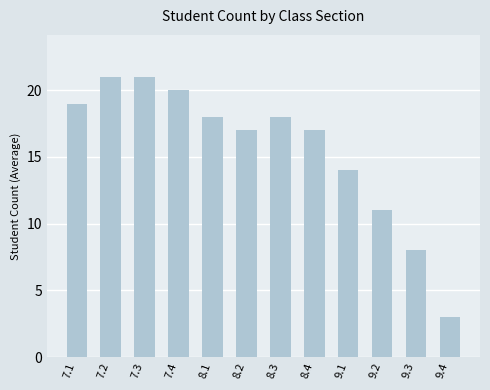

True or false: the data shows 13 at 7.4.

False